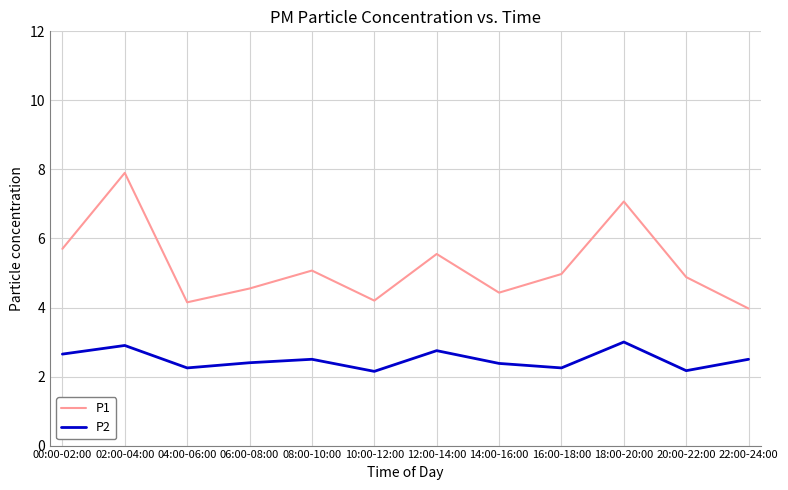

Does the chart display data point markers on the line(s)?

No